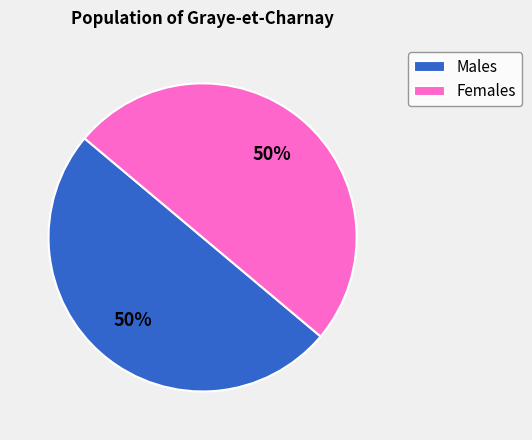

To the nearest percent, what is the average slice percentage?

50%